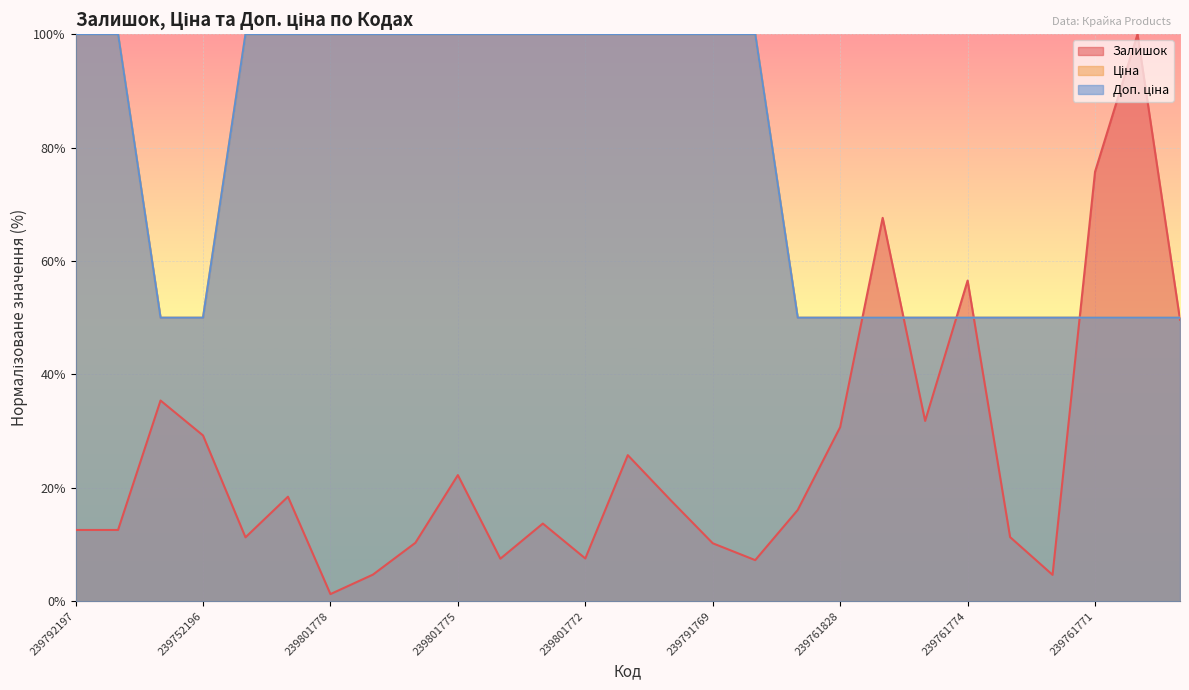

What is the difference between the Залишок values at 239752196 and 239801771?

3.5